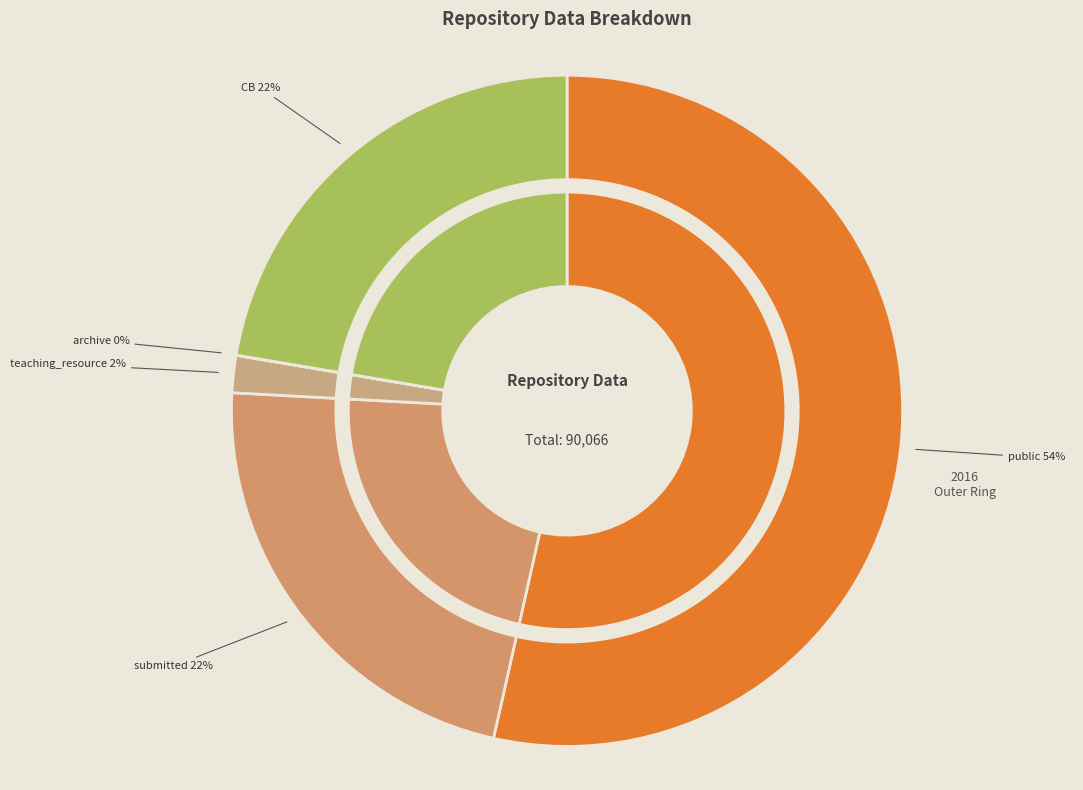

Between CB and submitted, which is larger?

CB